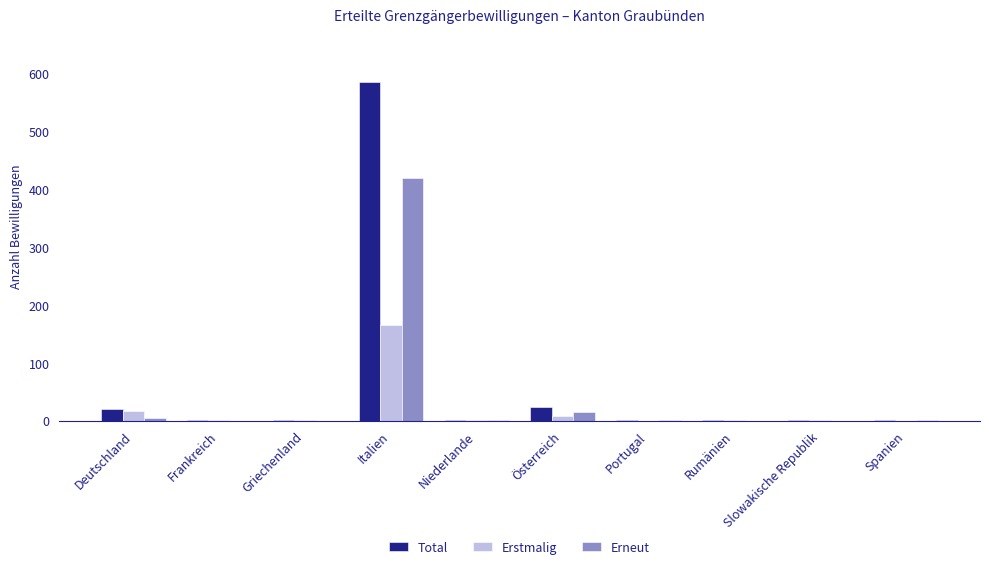

The Erstmalig series shows 0 at Spanien. True or false?

True